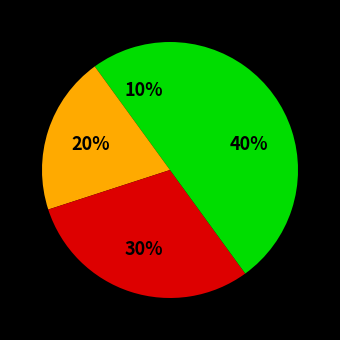

How many segments does this pie chart have?

4